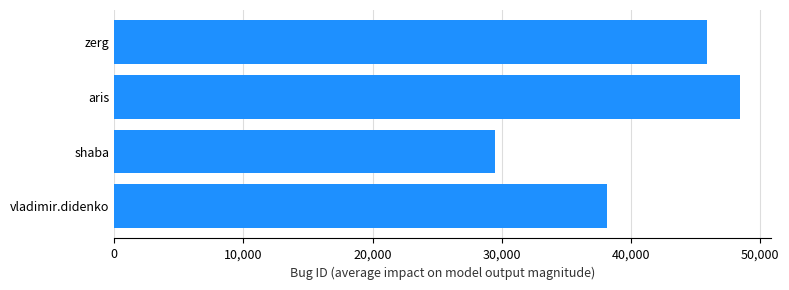

What is the greatest value displayed?

48429